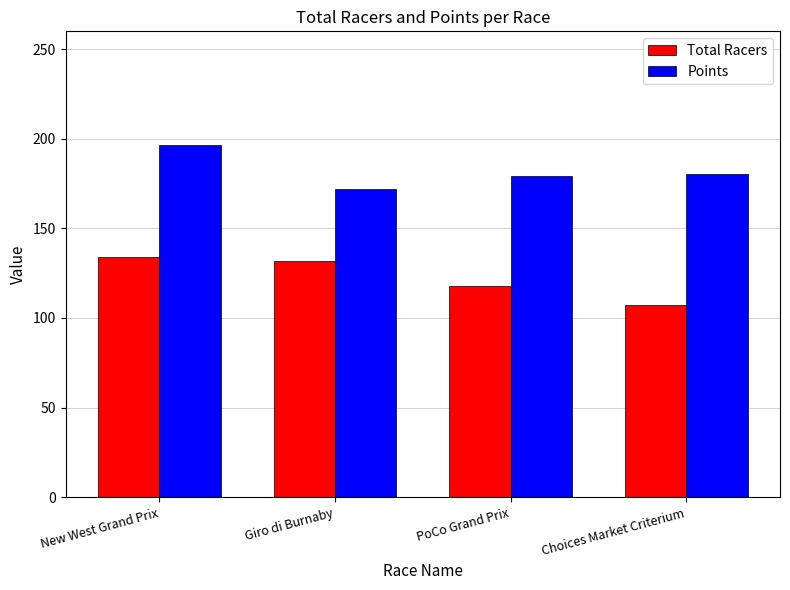

How many data points does each series have?

4